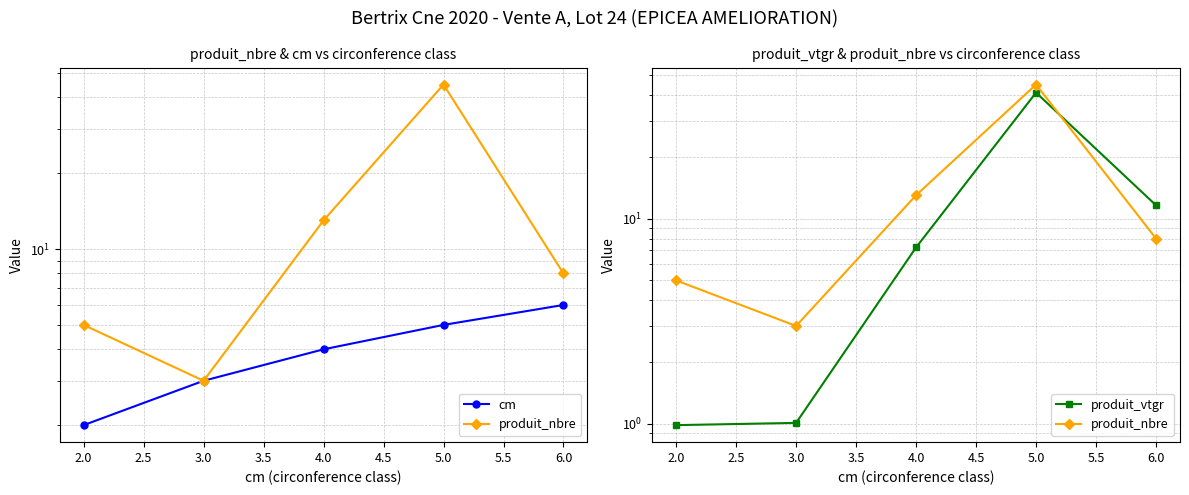

Does the chart have visible grid lines?

Yes